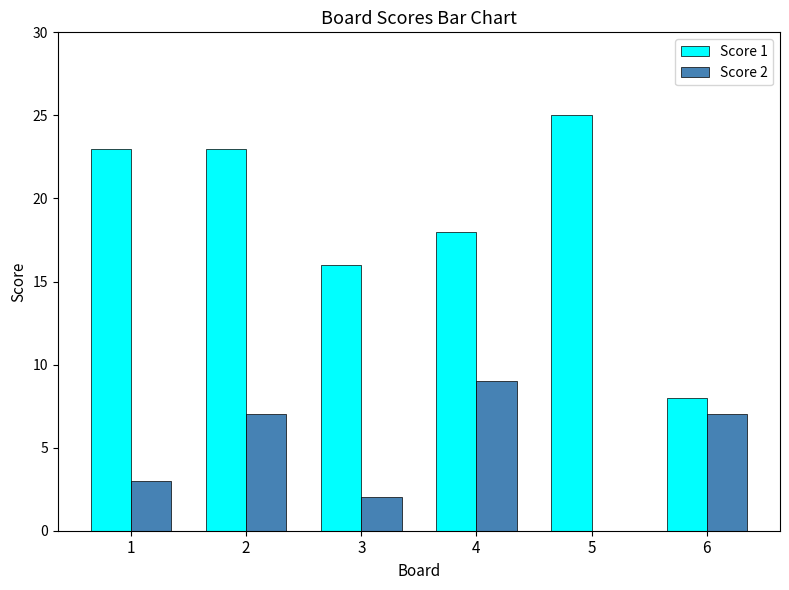

Is it true that Score 1 equals 4 at 4?

False